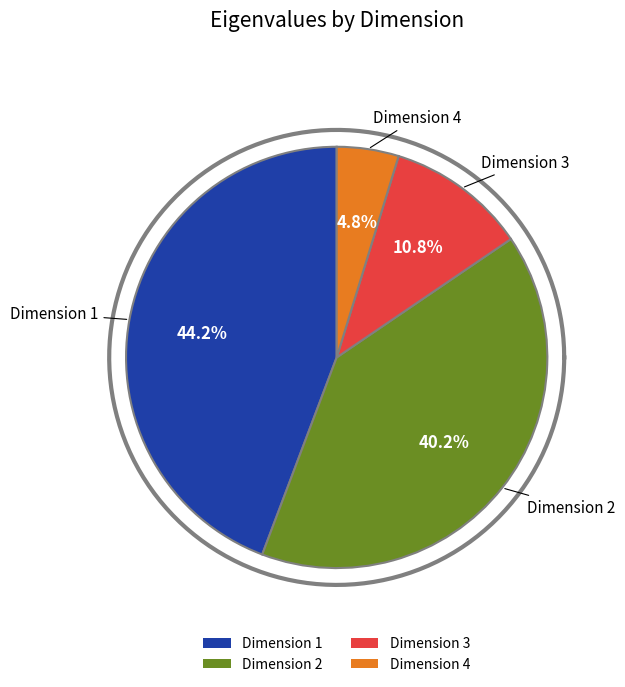

Count the number of slices in the pie.

4